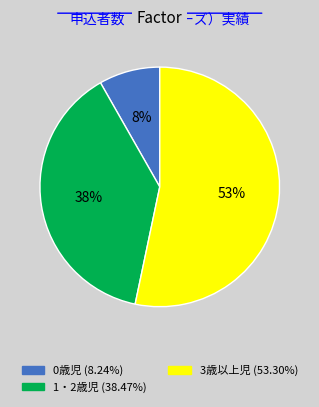

Is 1・2歳児 the majority of the pie?

No